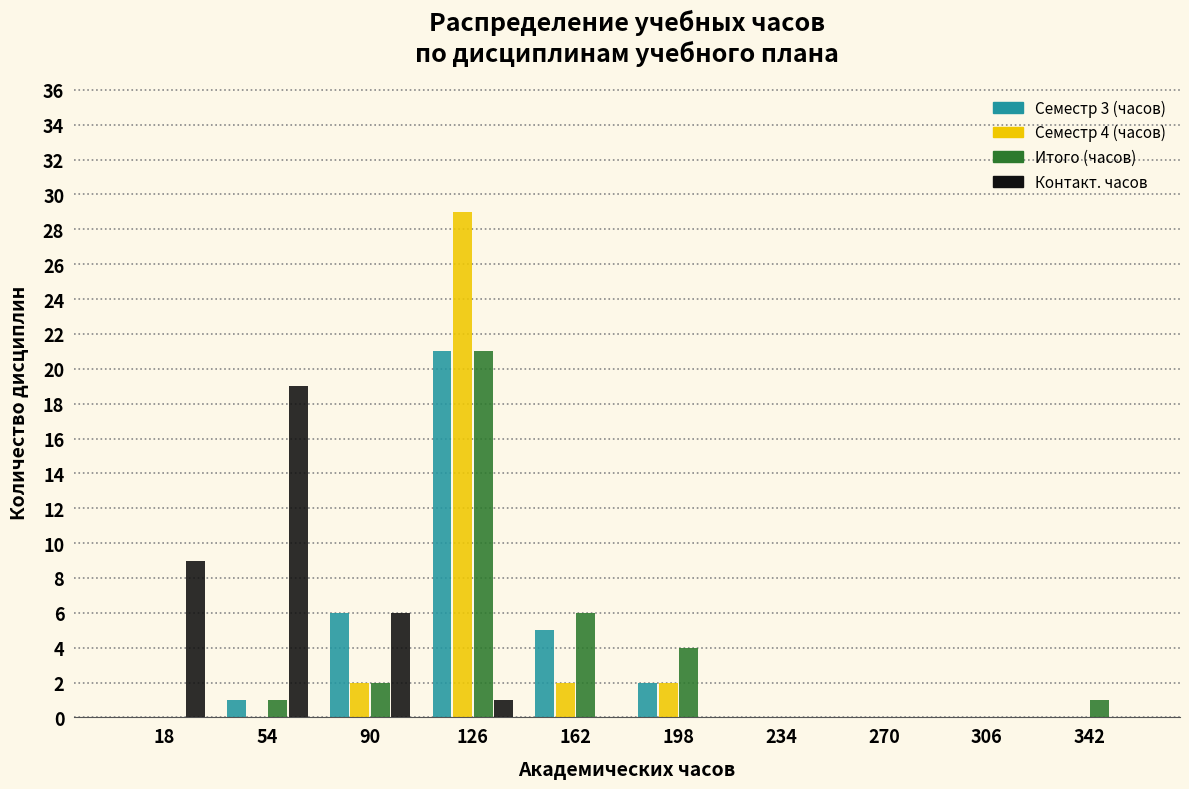

In the Итого (часов) series, which range on the x-axis has the tallest bar?

108 to 144